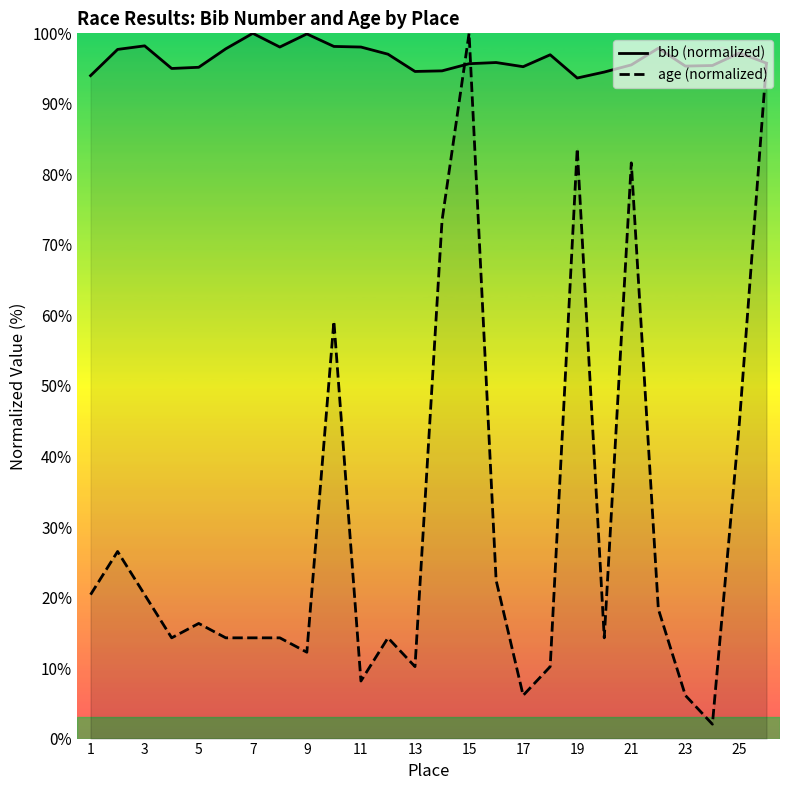

What is the sum of all bib (normalized) values?

2507.6